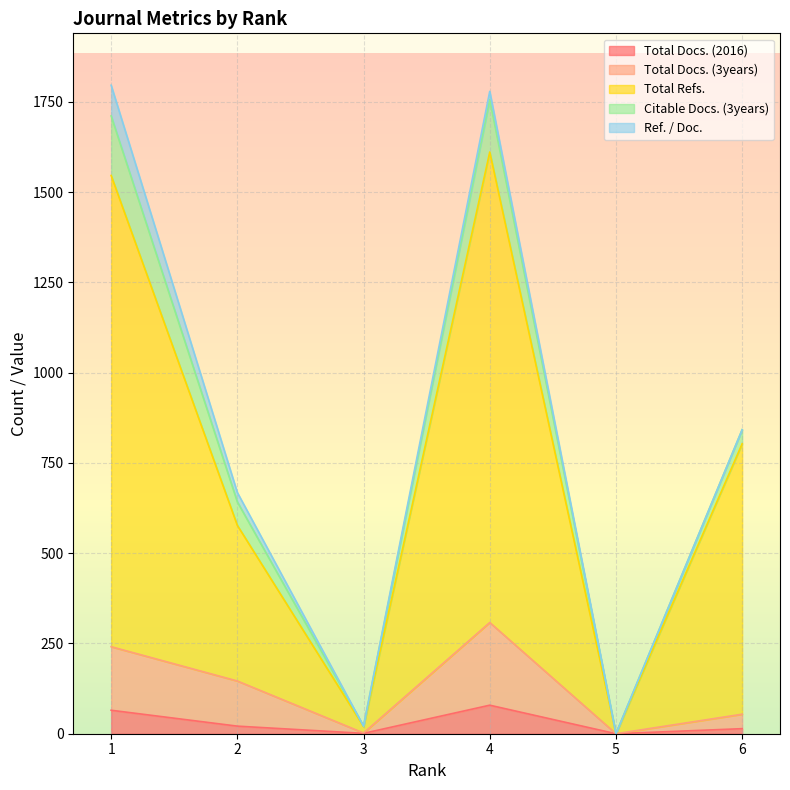

Is it true that Total Docs. (2016) equals 21 at 2?

True